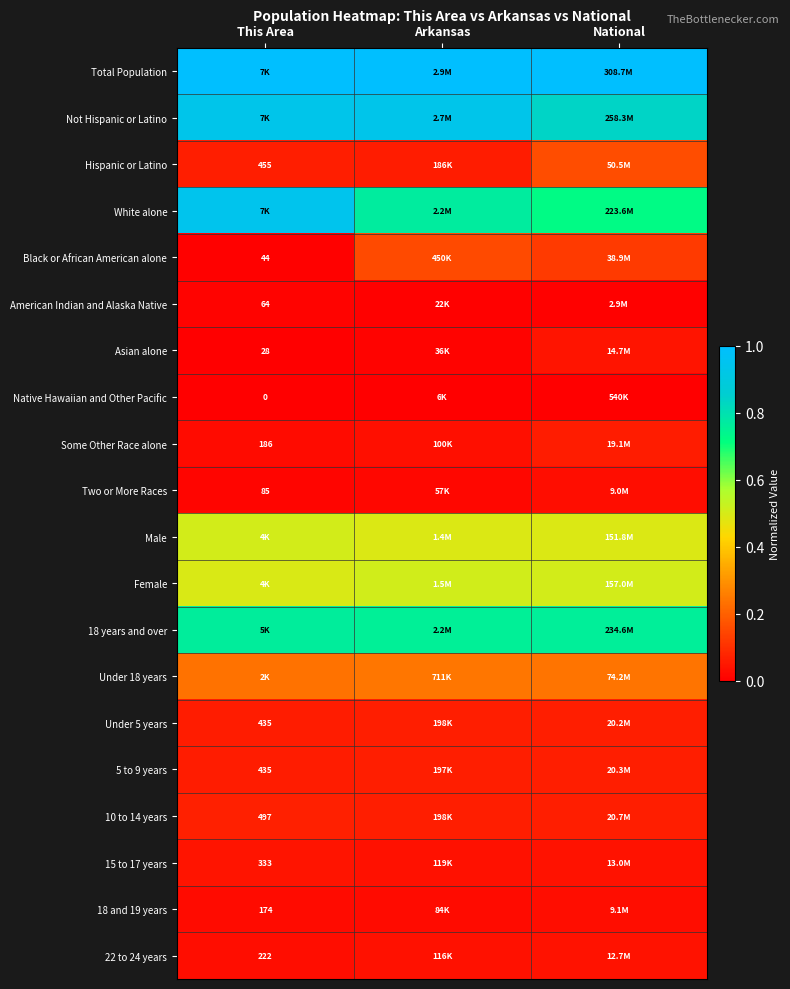

True or false: 18 and 19 years has a value of 0.0 at Arkansas.

True